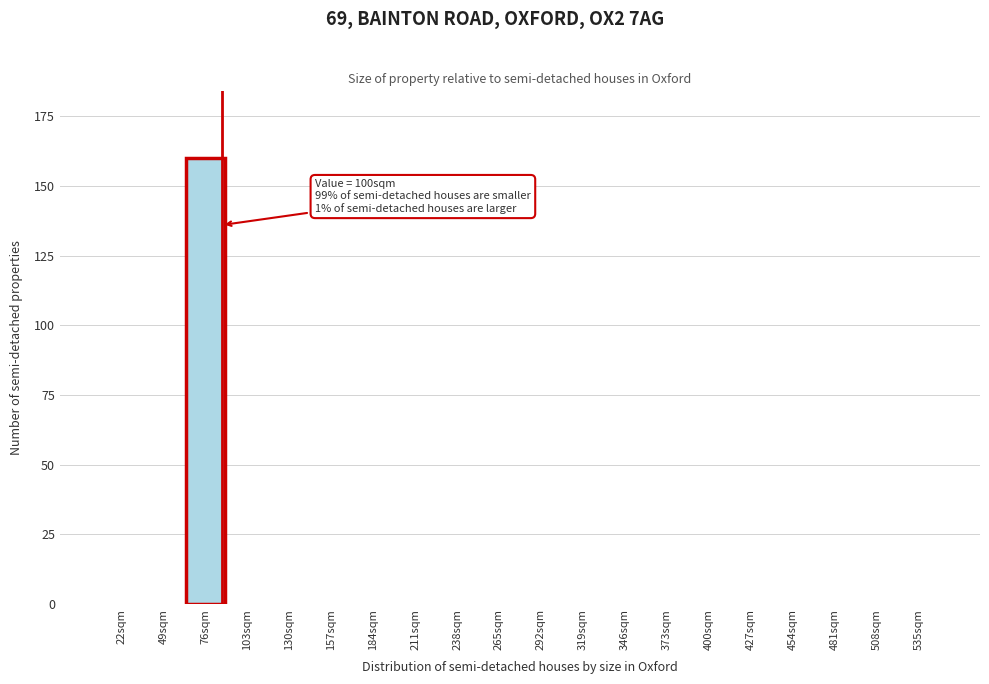

Reading right to left, transcribe all the data shown in this chart.

535sqm=0	508sqm=0	481sqm=0	454sqm=0	427sqm=0	400sqm=0	373sqm=0	346sqm=0	319sqm=0	292sqm=0	265sqm=0	238sqm=0	211sqm=0	184sqm=0	157sqm=0	130sqm=0	103sqm=0	76sqm=160	49sqm=0	22sqm=0